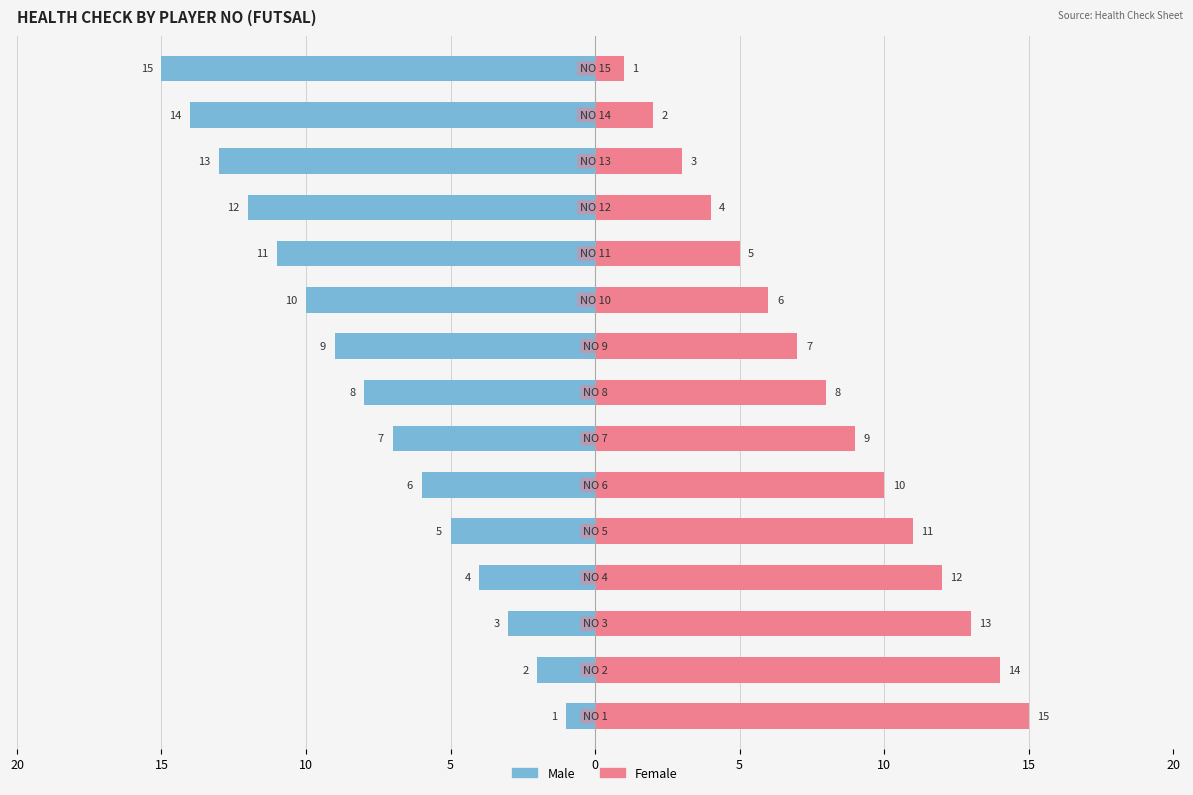

At which category is the sum across all series the highest?

5